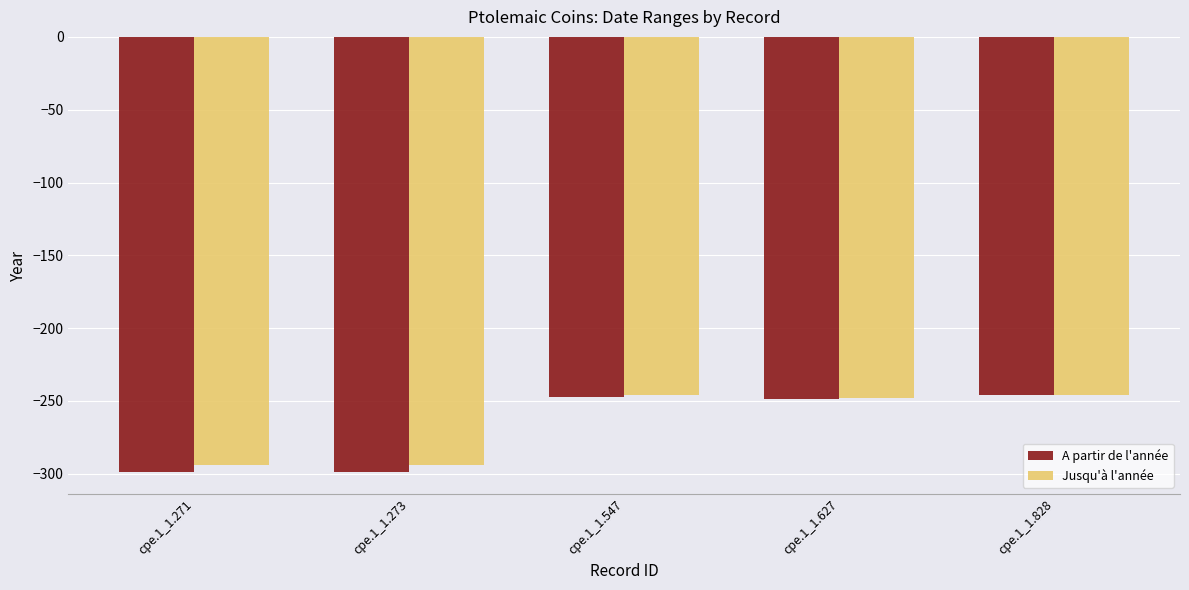

Is the value of Jusqu'à l'année at cpe.1_1.828 greater than the value of A partir de l'année at cpe.1_1.273?

Yes